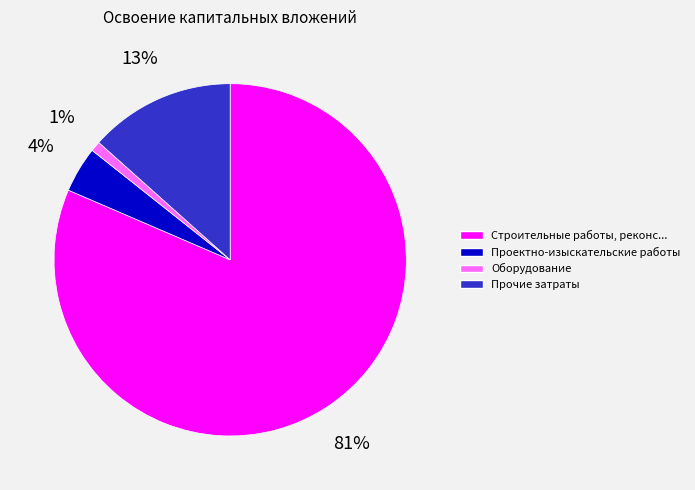

Does any single category account for the majority?

Yes